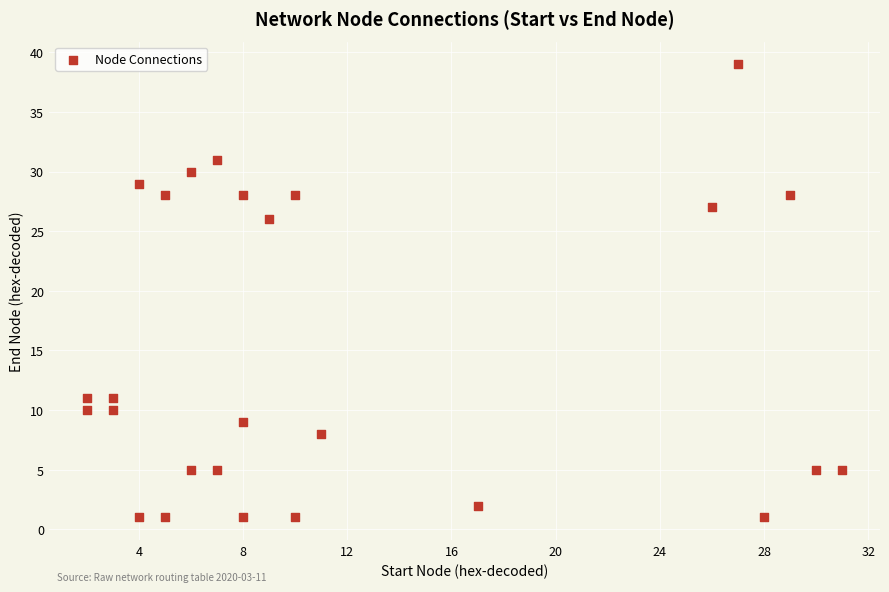

What Y value in the scatter plot is closest to 20?

26